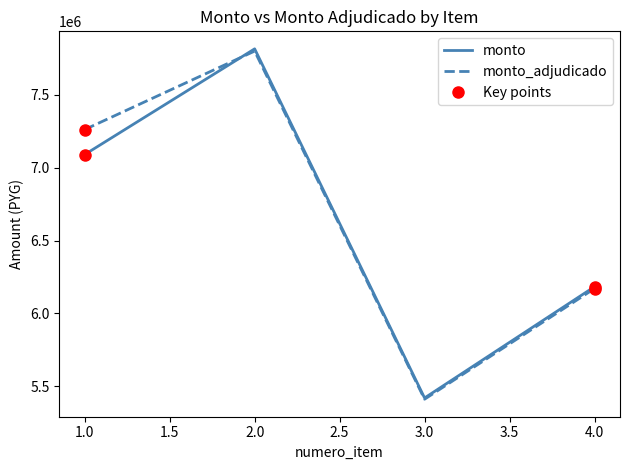

Does the chart have visible grid lines?

No